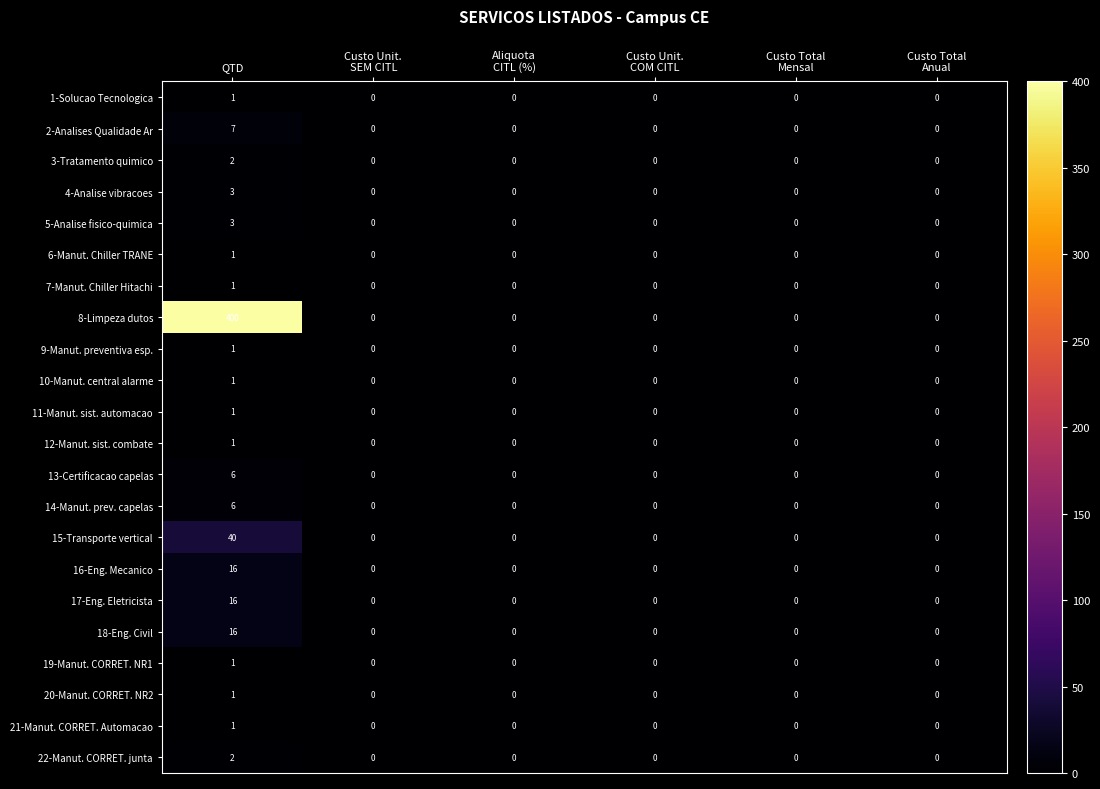

How many distinct data groups are displayed?

22